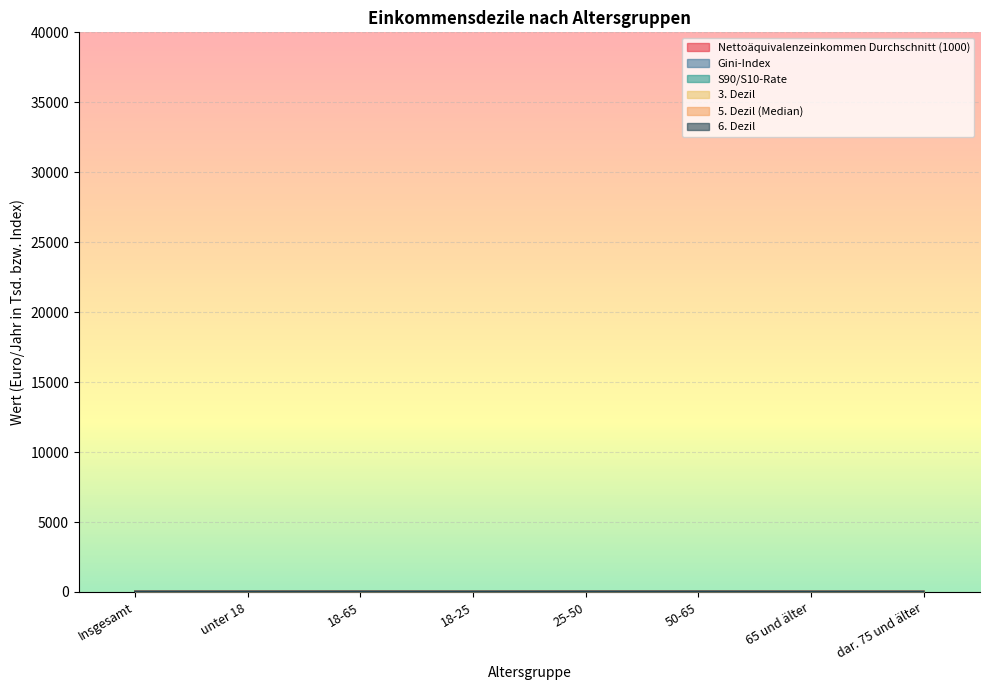

What is the value of the 6. Dezil point at the 3rd from the left?

35.0